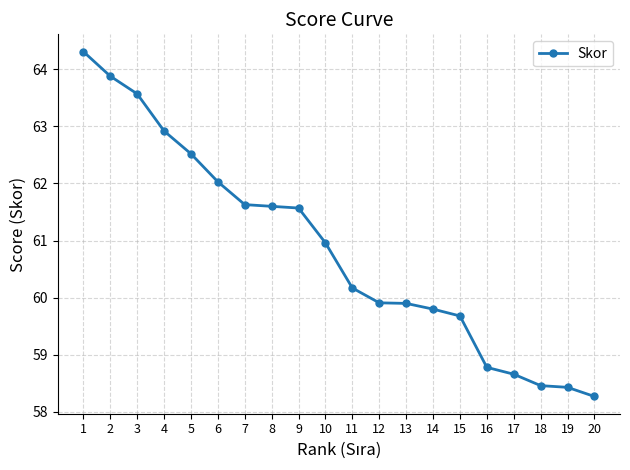

Approximately how many times larger is the value at 12 compared to 13?

1.0